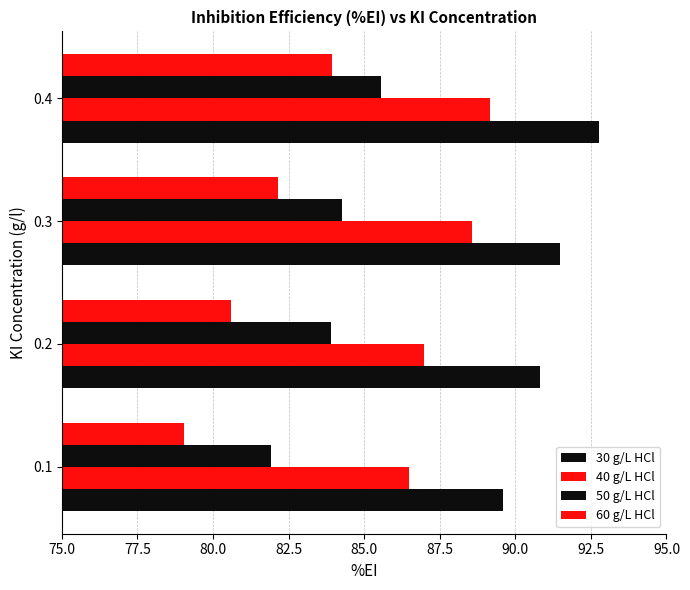

What is the smallest value displayed?

79.0